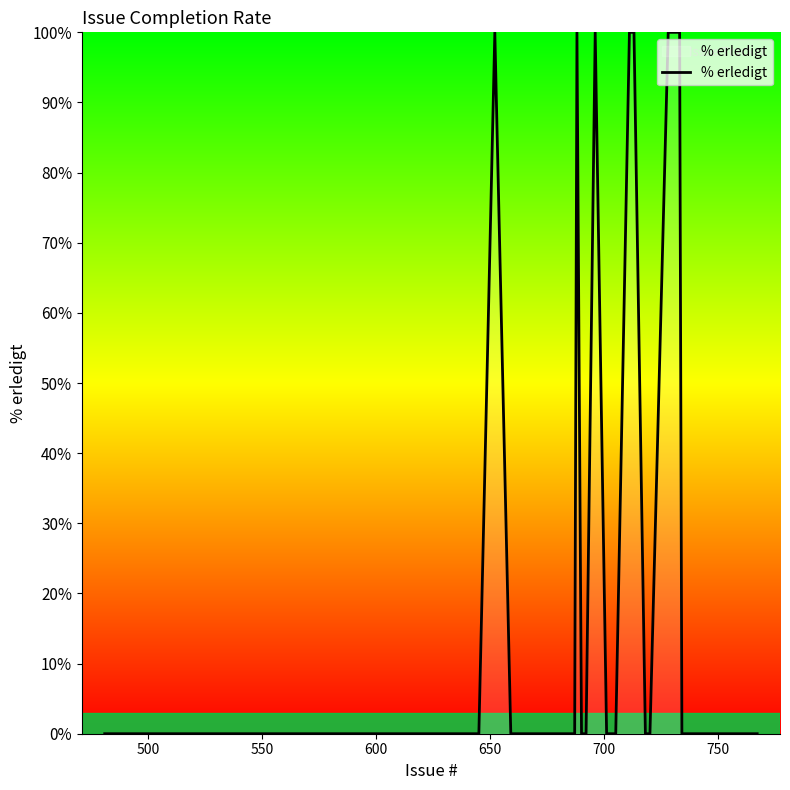

What is the difference between the maximum and minimum values?

100